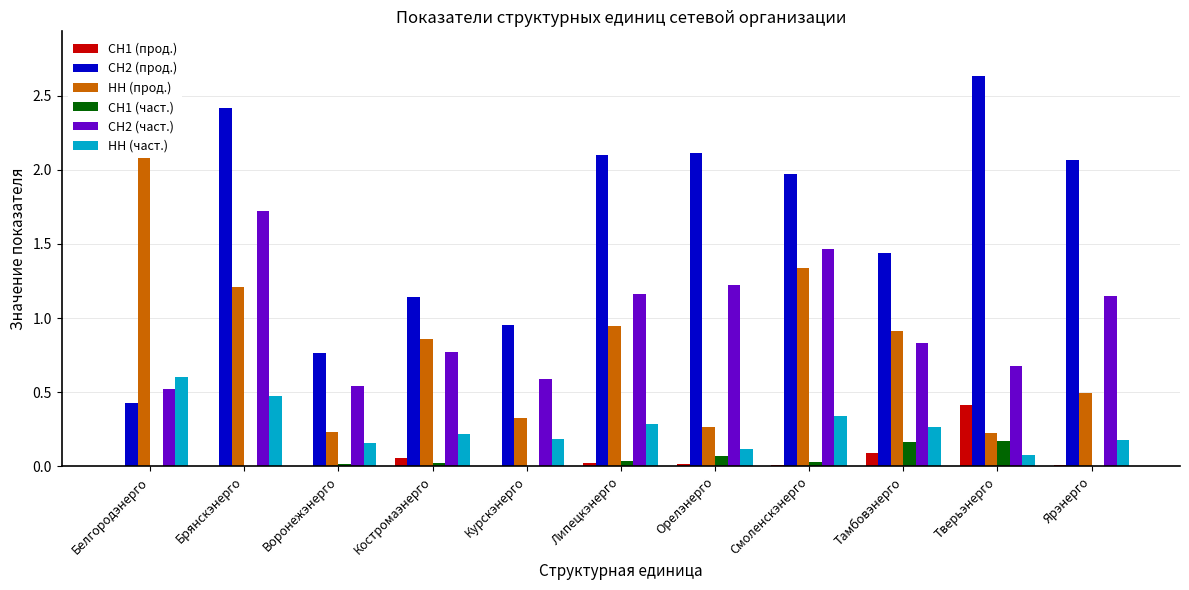

What are all the series names shown in the legend?

СН1 (прод.), СН2 (прод.), НН (прод.), СН1 (част.), СН2 (част.), НН (част.)